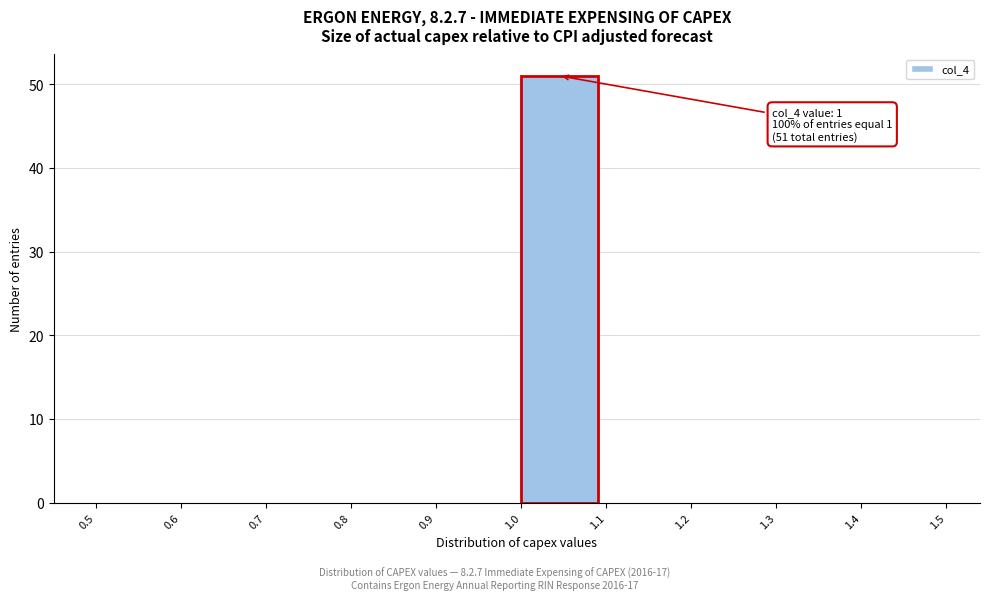

Which range on the x-axis has the tallest bar?

1.0 to 1.1